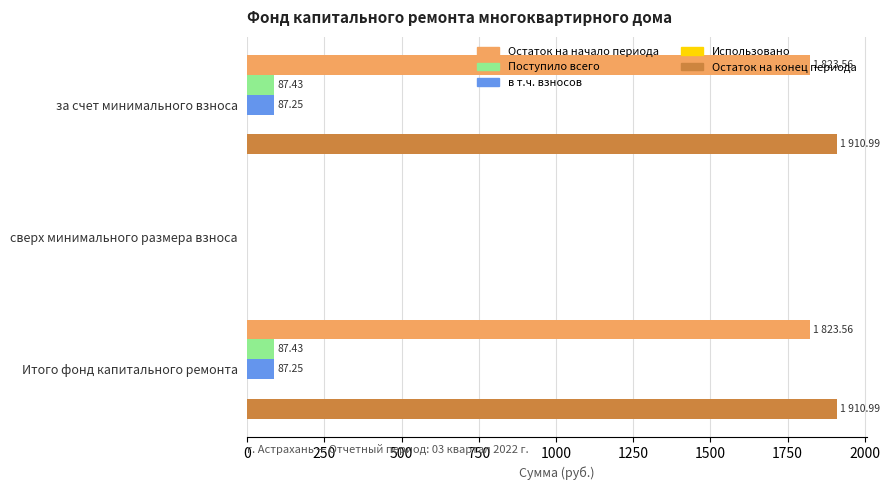

What is the total value across all series at Итого фонд капитального ремонта?

3909.2